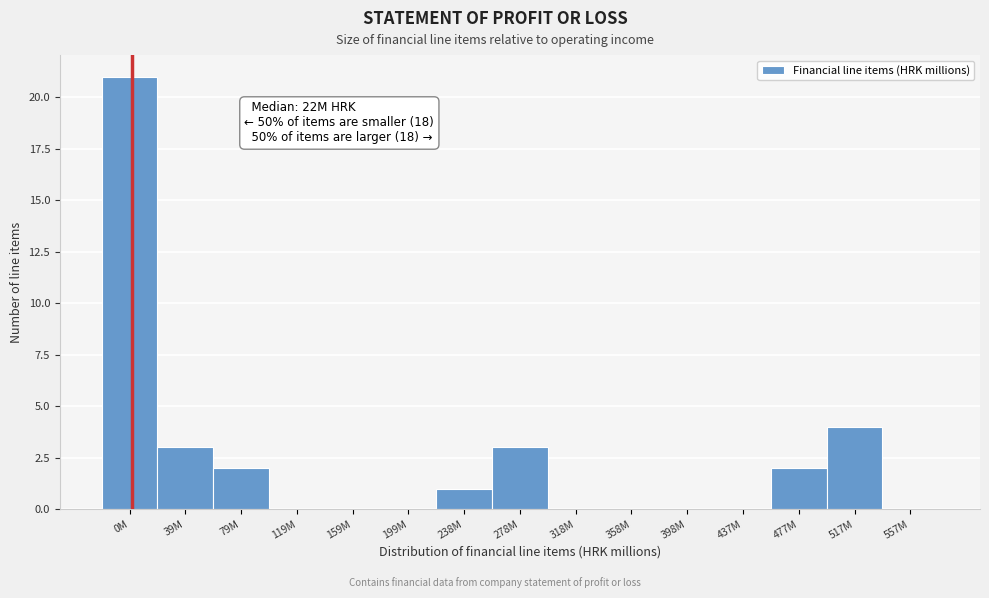

Reading left to right, list all the values displayed in this chart.

0M=21	39M=3	79M=2	119M=0	159M=0	199M=0	238M=1	278M=3	318M=0	358M=0	398M=0	437M=0	477M=2	517M=4	557M=0